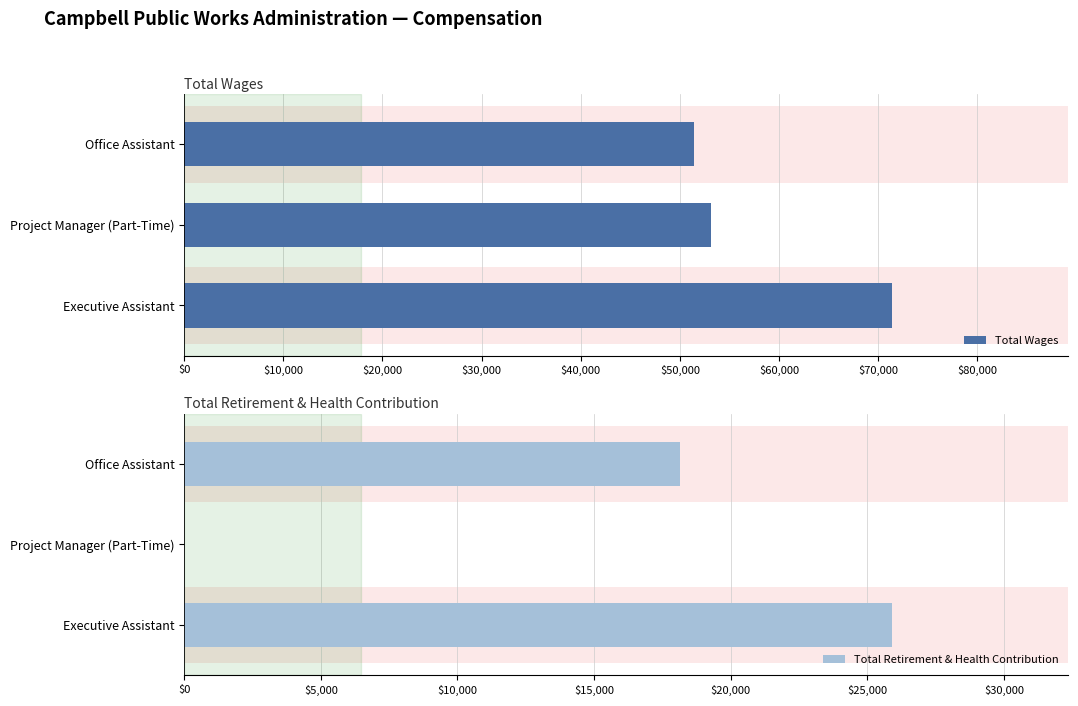

The value of Total Retirement & Health Contribution at Project Manager (Part-Time) is 0. True or false?

True